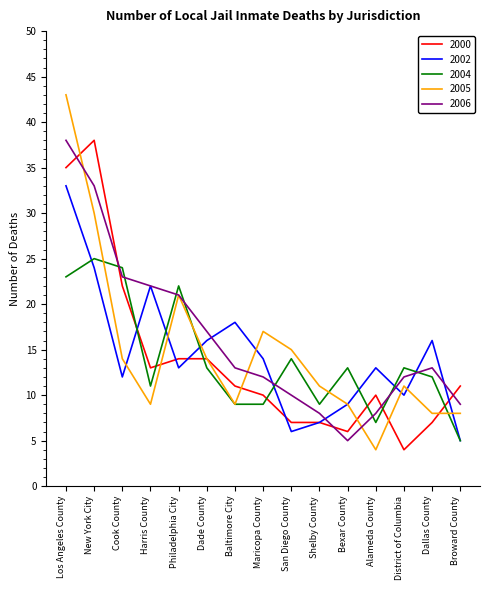

Which series has the widest spread of values?

2005